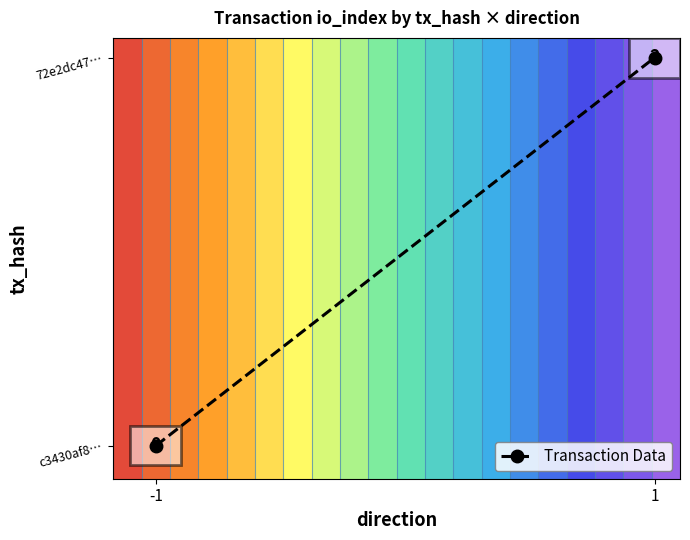

What is the difference between the values at -1 and 1?

0.9